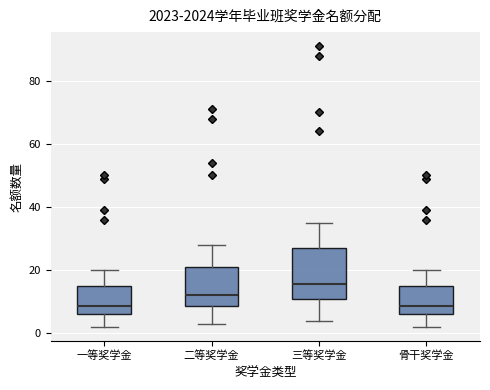

Where does the upper whisker of the box for 骨干奖学金 end on the y-axis? The values are not printed on the chart, so give them approximately, as read against the axis.

20